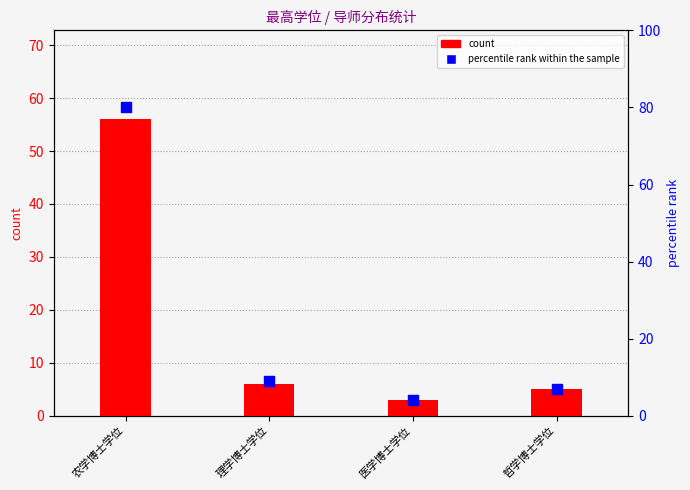

What is the total value across all series at 理学博士学位?

15